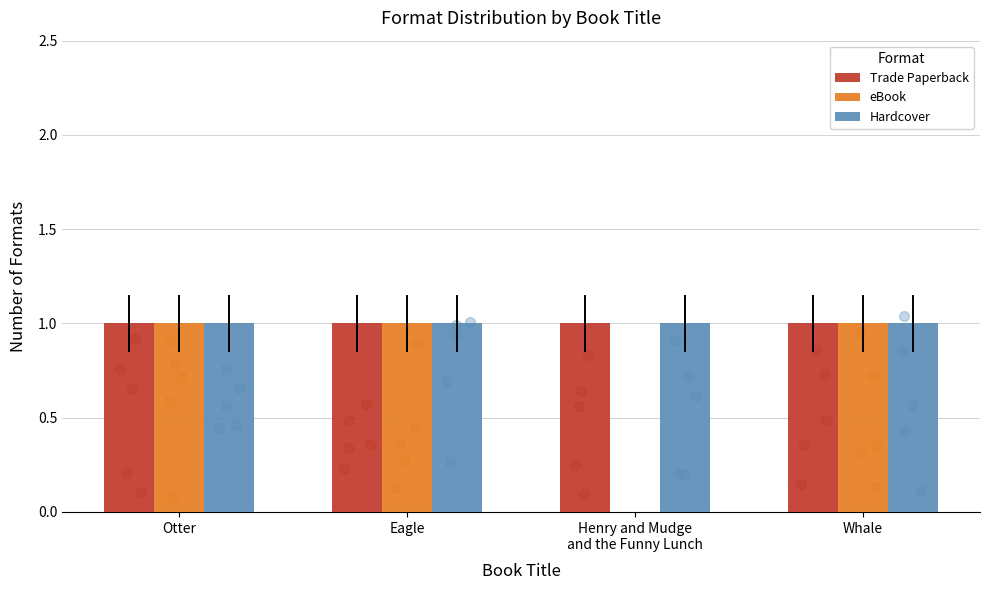

What is the total value across all series at Eagle?

3